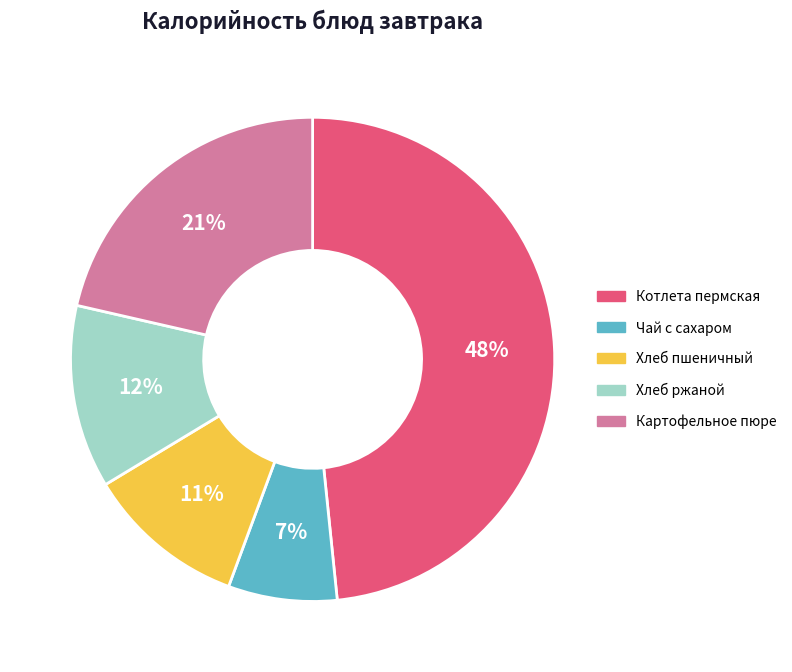

Rank the categories by value from lowest to highest.

Чай с сахаром, Хлеб пшеничный, Хлеб ржаной, Картофельное пюре, Котлета пермская